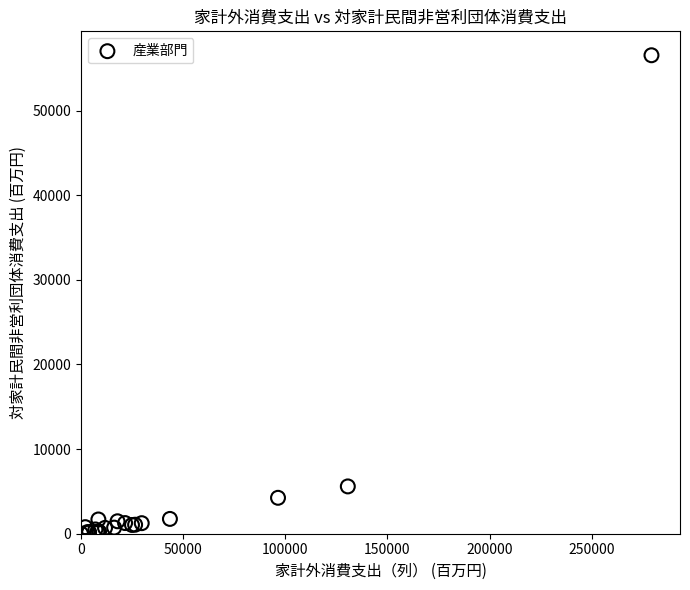

What Y value in the scatter plot is closest to 28269?

5589